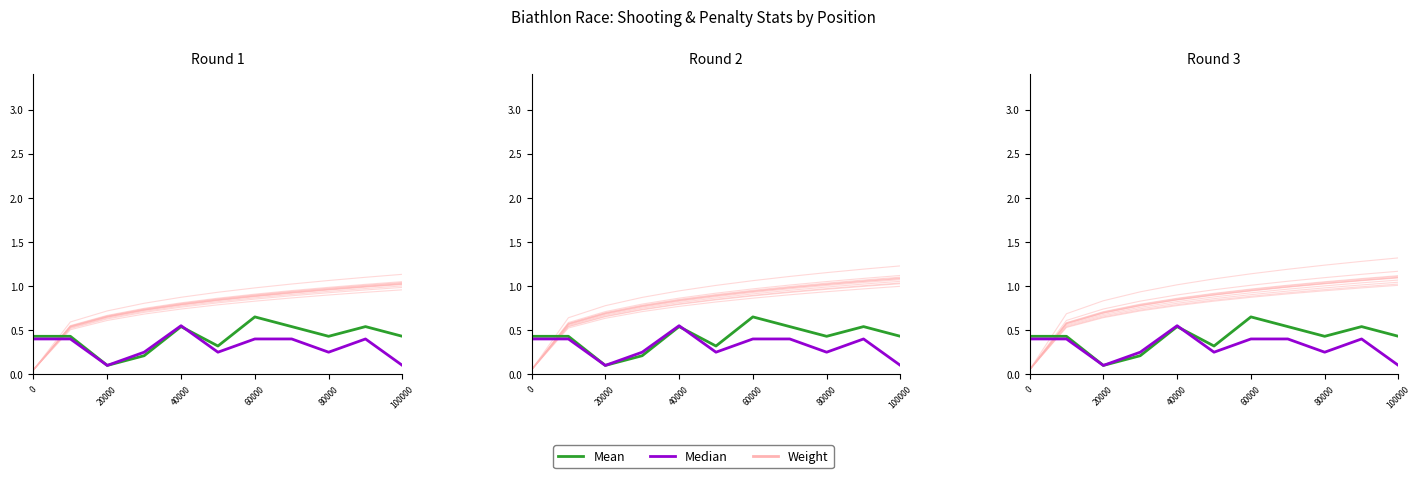

Which series ends up on top after the final intersection of Weight and Median?

Weight